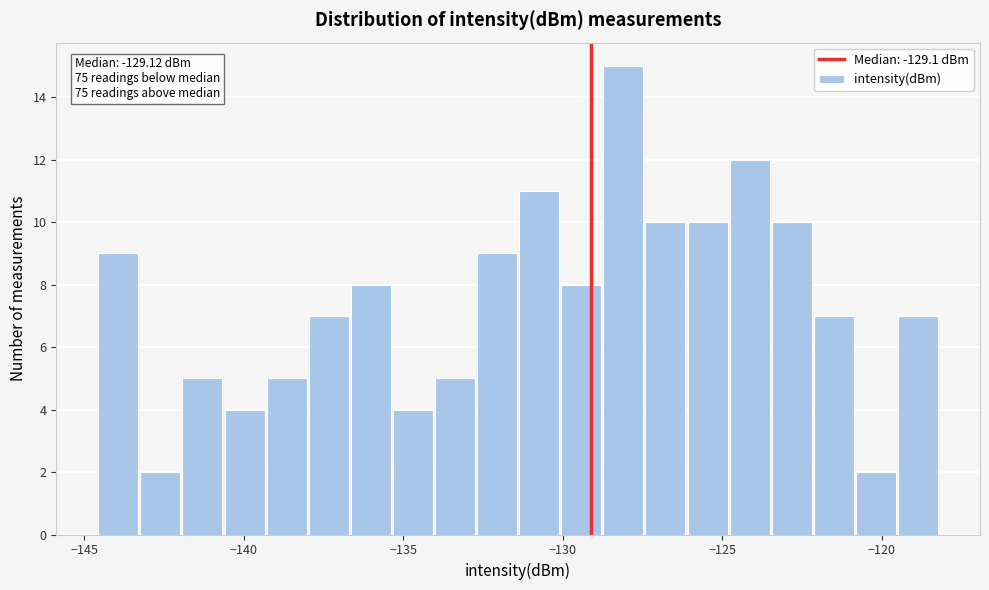

Around what value on the x-axis is the tallest bar? Give the approximate position of its centre, as read against the axis.

-128.0